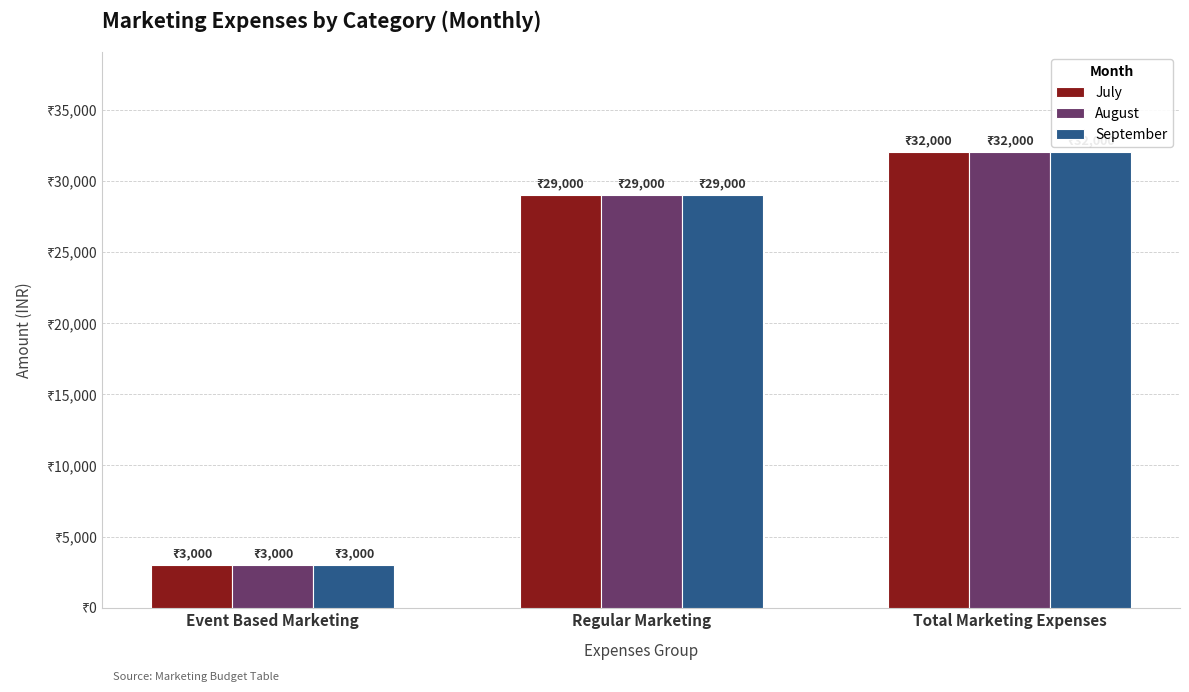

True or false: July has a value of 19500 at Total Marketing Expenses.

False